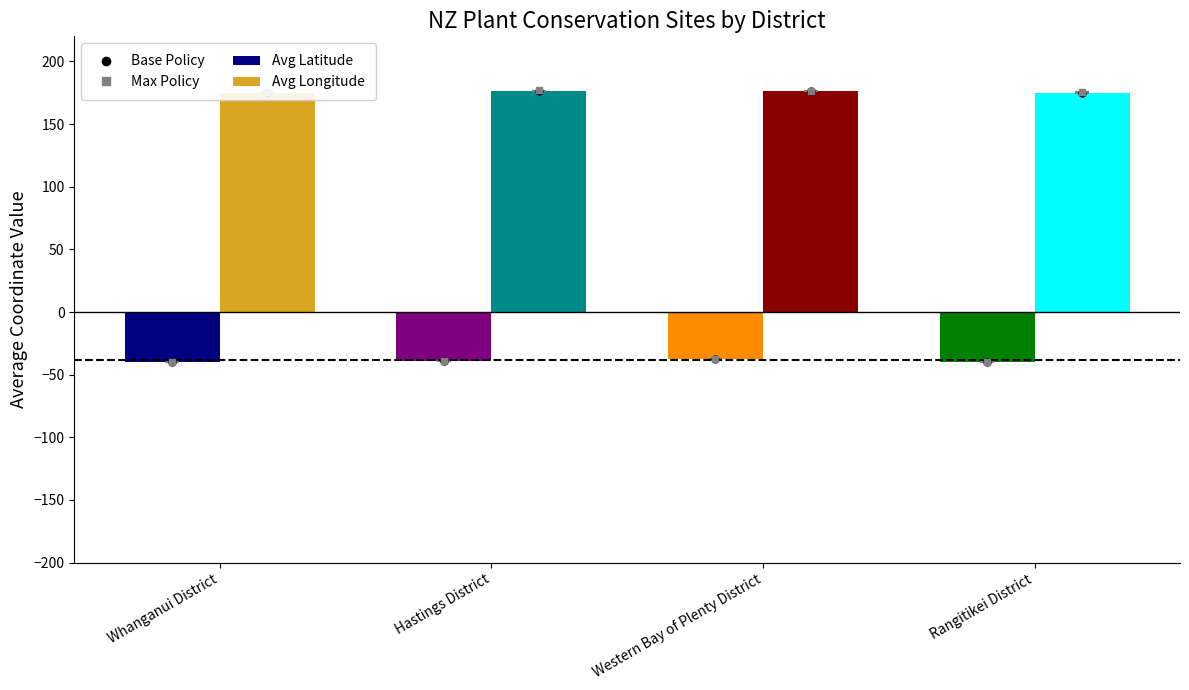

What is the sum of all Avg Longitude values?

702.8